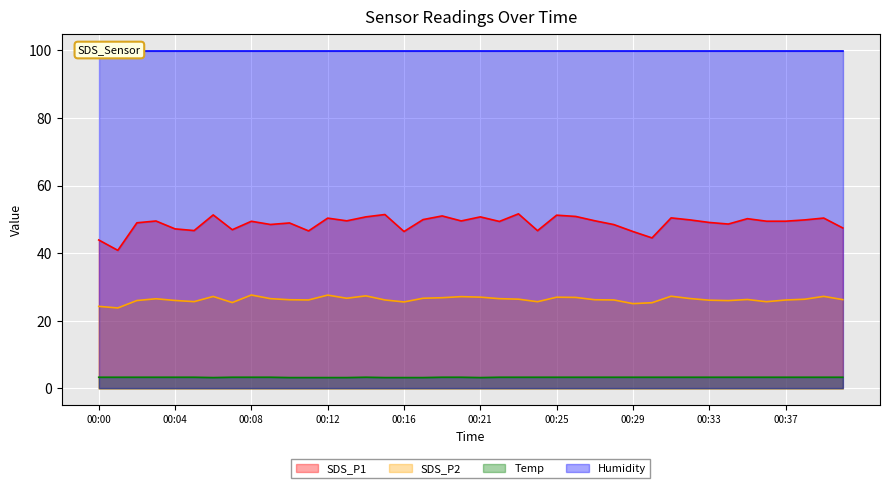

True or false: SDS_P1 and SDS_P2 intersect in this chart.

False